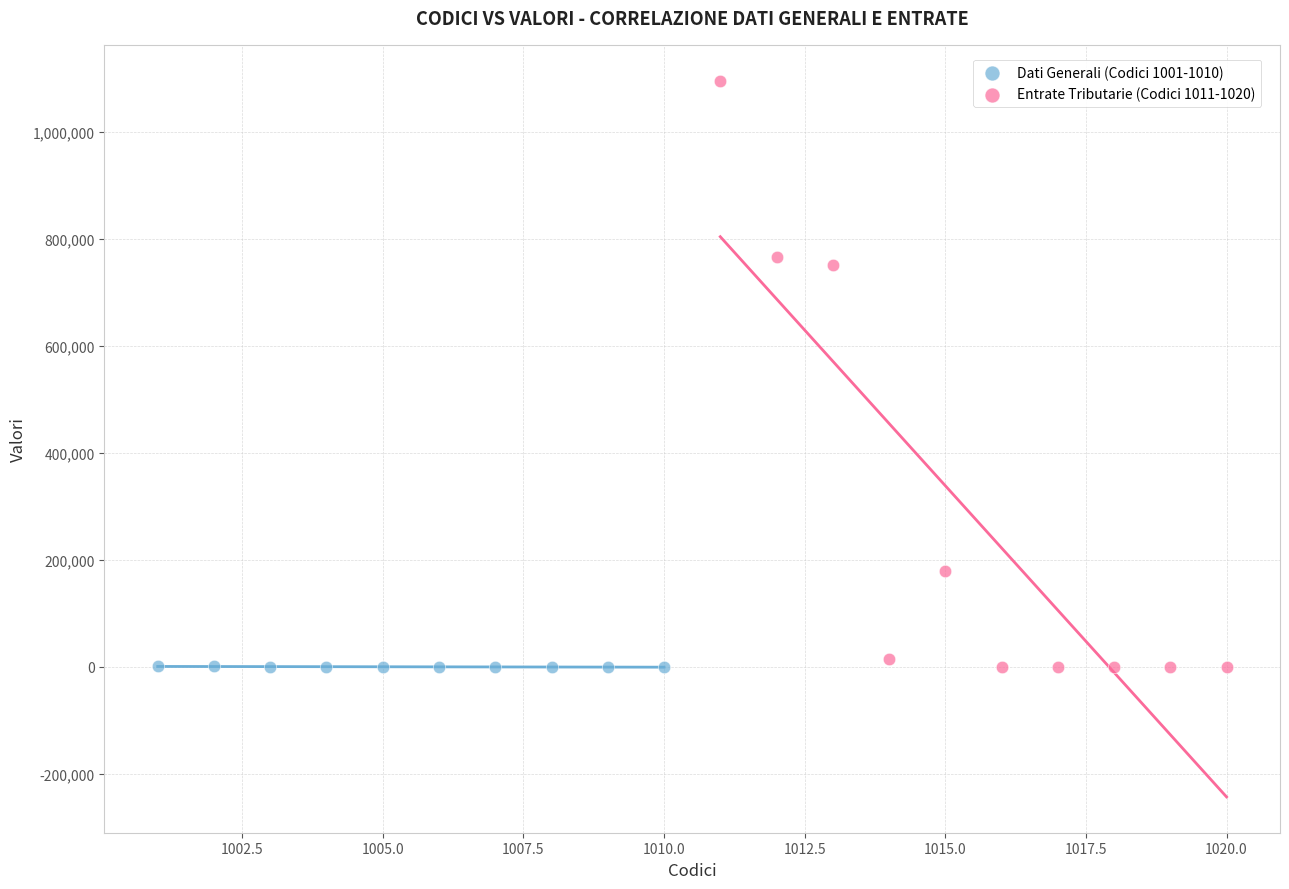

Which series reaches the maximum Y coordinate?

Entrate Tributarie (Codici 1011-1020)